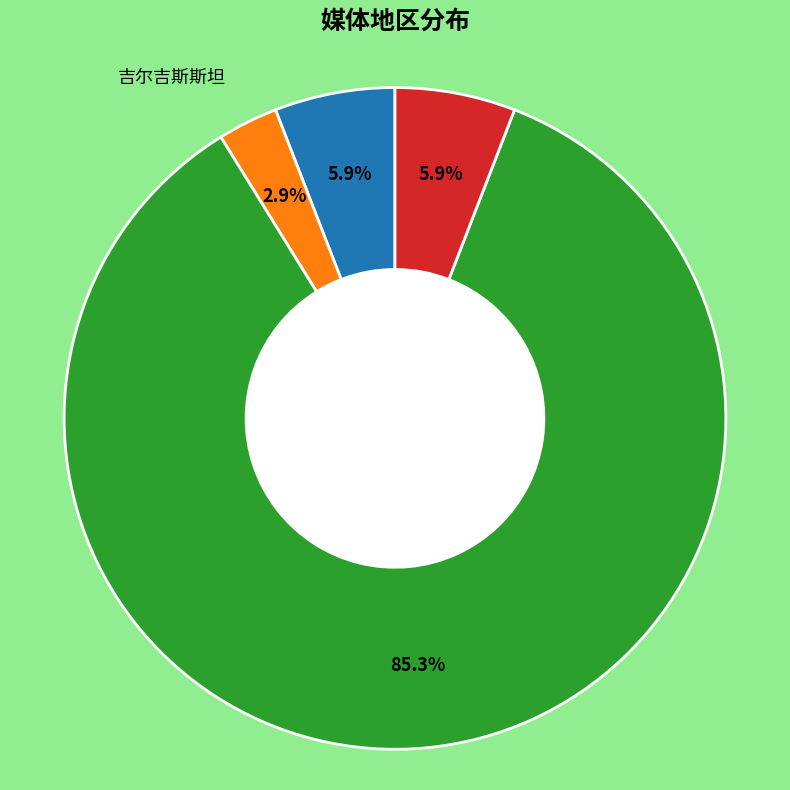

Is there a majority slice in this chart?

Yes